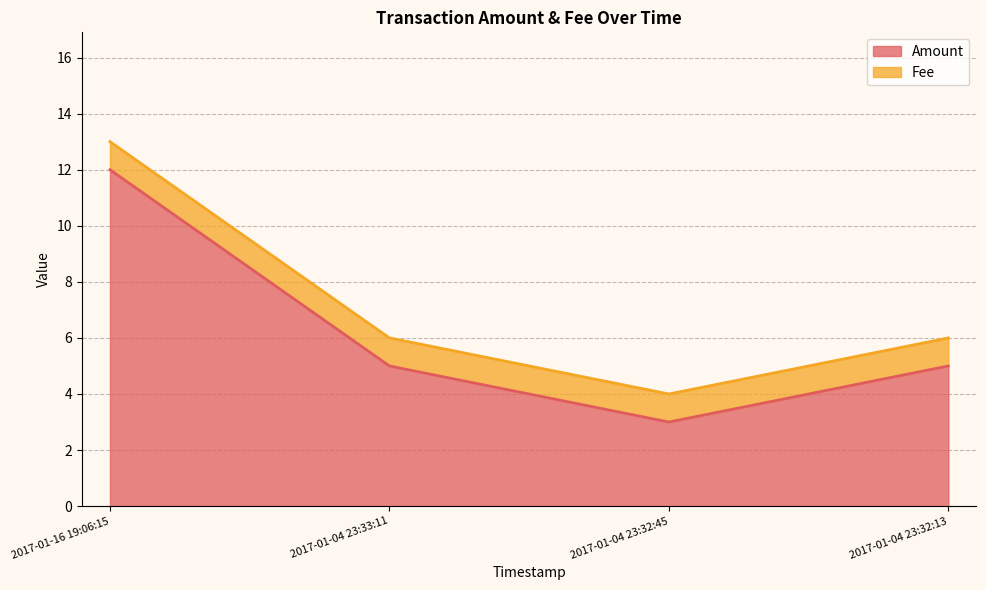

True or false: the data shows 5 at 2017-01-04 23:32:13.

True